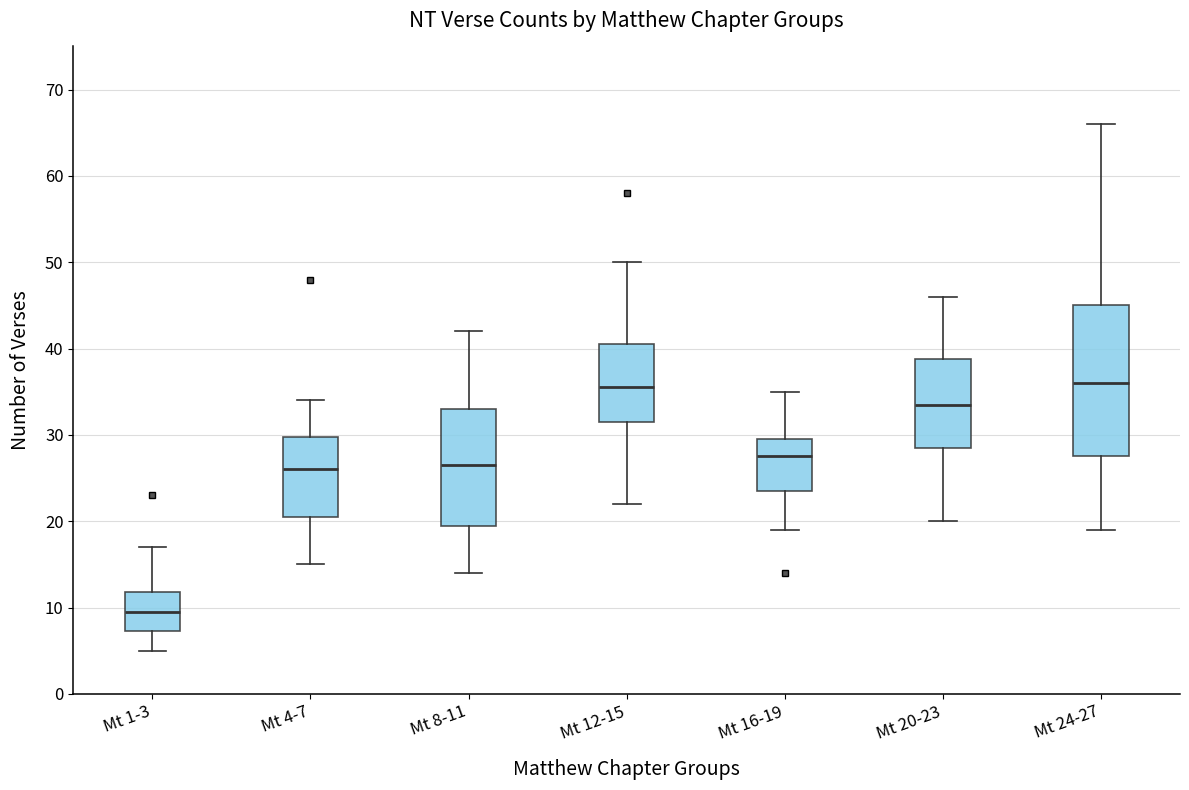

Reading left to right, read every box against the y-axis: the position of its median line, the range the box covers, and the ends of its whiskers. The values are not printed on the chart, so give them approximately, as read against the axis.

Mt 1-3: median 10, box 7 to 12, whiskers 5 to 17
Mt 4-7: median 26, box 21 to 30, whiskers 15 to 34
Mt 8-11: median 27, box 20 to 33, whiskers 14 to 42
Mt 12-15: median 36, box 32 to 41, whiskers 22 to 50
Mt 16-19: median 28, box 24 to 30, whiskers 19 to 35
Mt 20-23: median 34, box 29 to 39, whiskers 20 to 46
Mt 24-27: median 36, box 28 to 45, whiskers 19 to 66